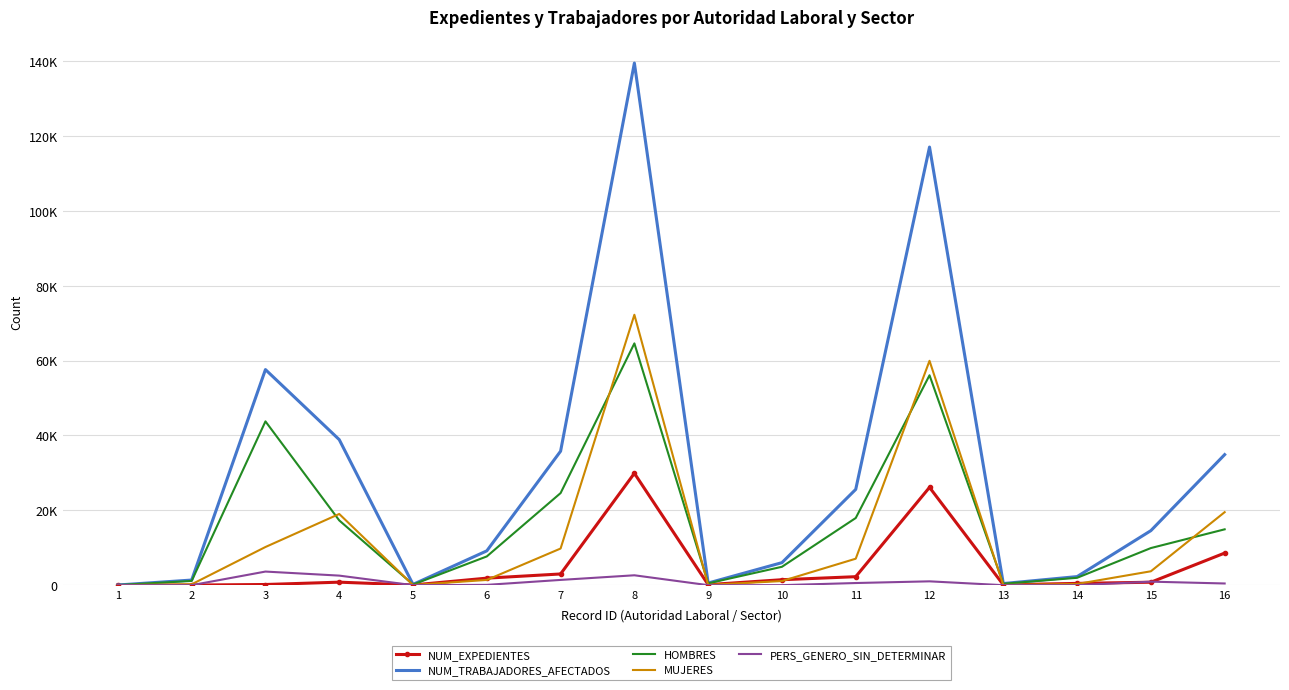

True or false: NUM_TRABAJADORES_AFECTADOS and PERS_GENERO_SIN_DETERMINAR cross at least once.

False